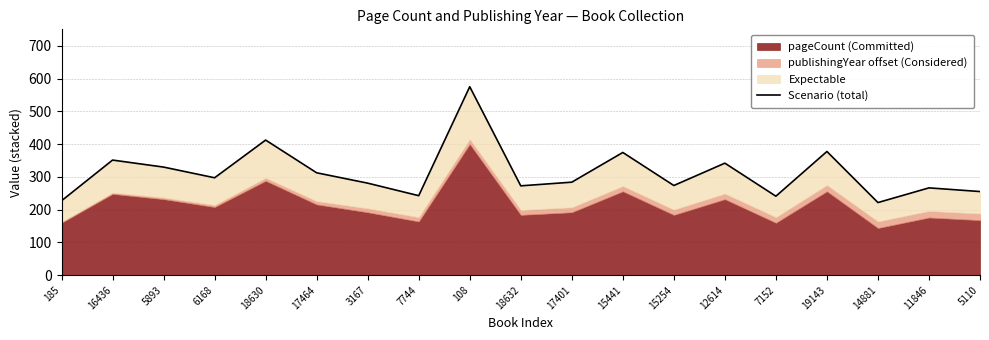

What is the maximum value shown in the chart?

575.0